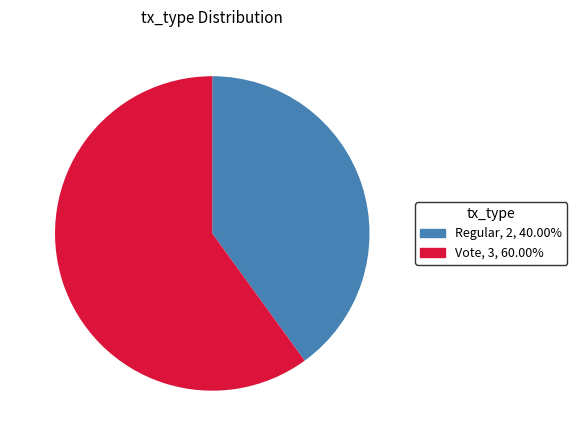

Which has a higher value, Vote or Regular?

Vote